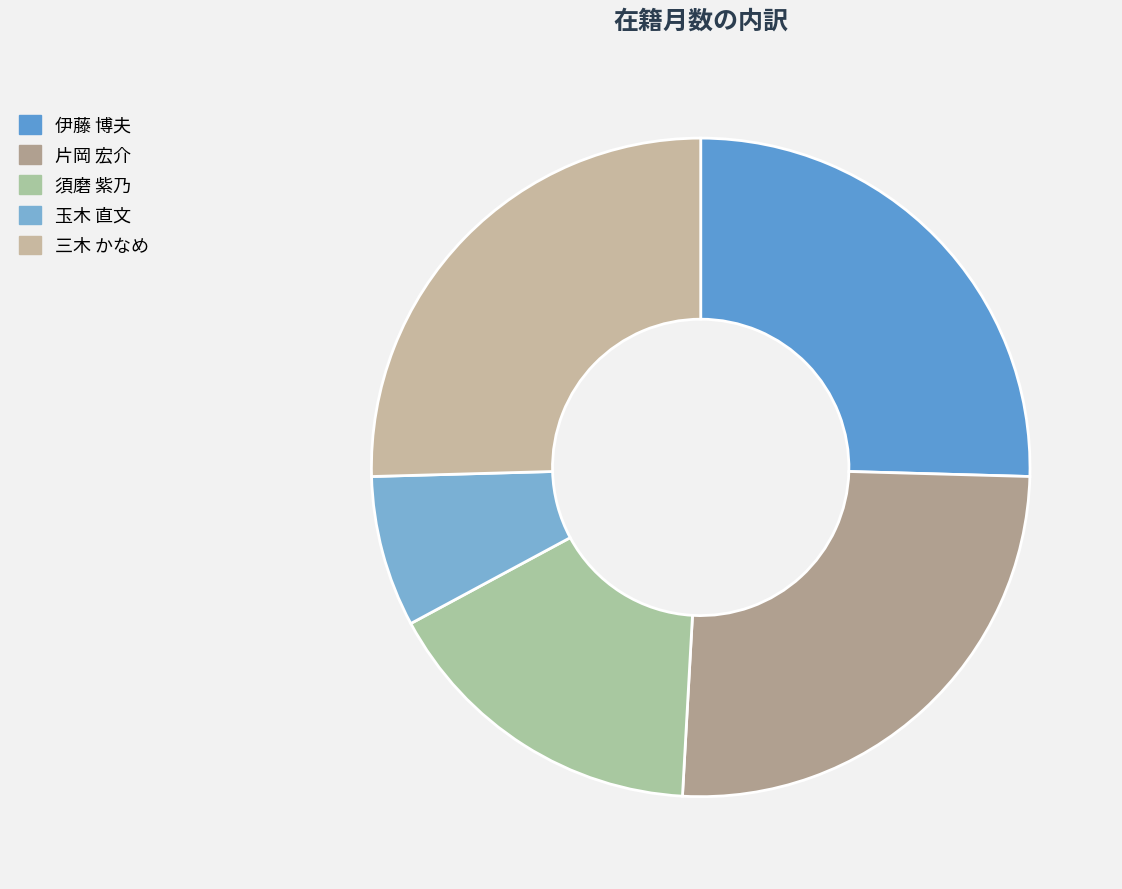

To the nearest percent, what percentage of the pie is 須磨 紫乃?

16%